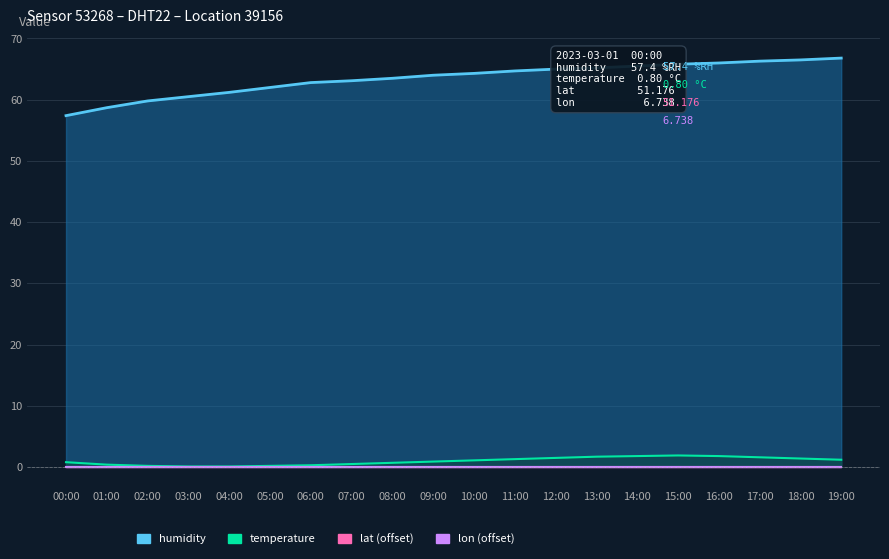

At which category does the chart reach its minimum across all series?

03:00